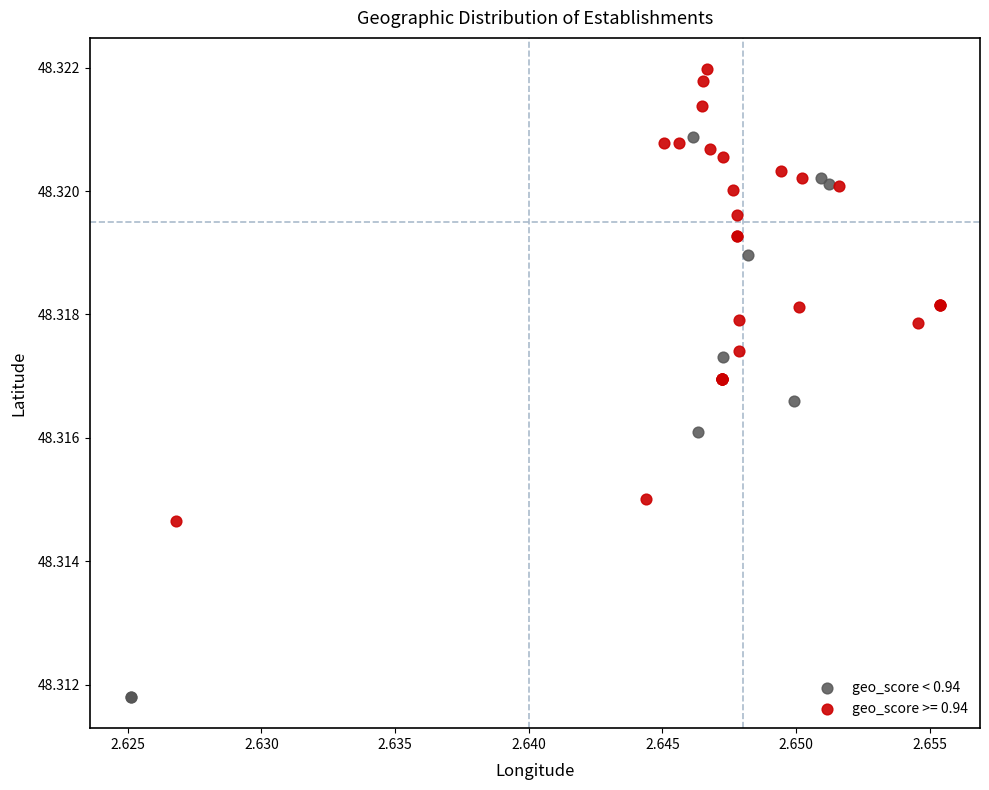

Which series contains the lowest Y value?

geo_score < 0.94